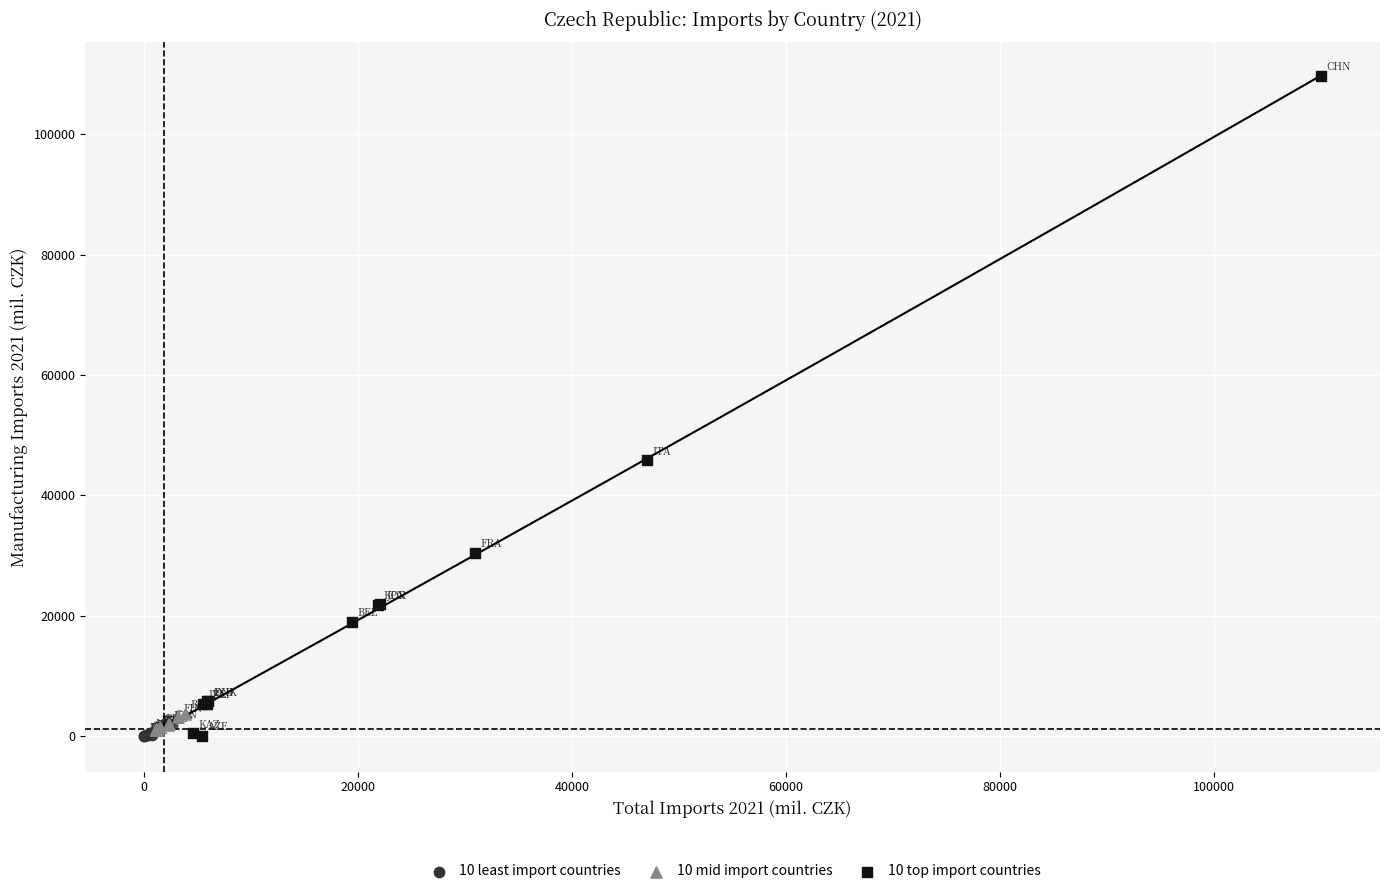

Which series reaches the maximum Y coordinate?

10 top import countries